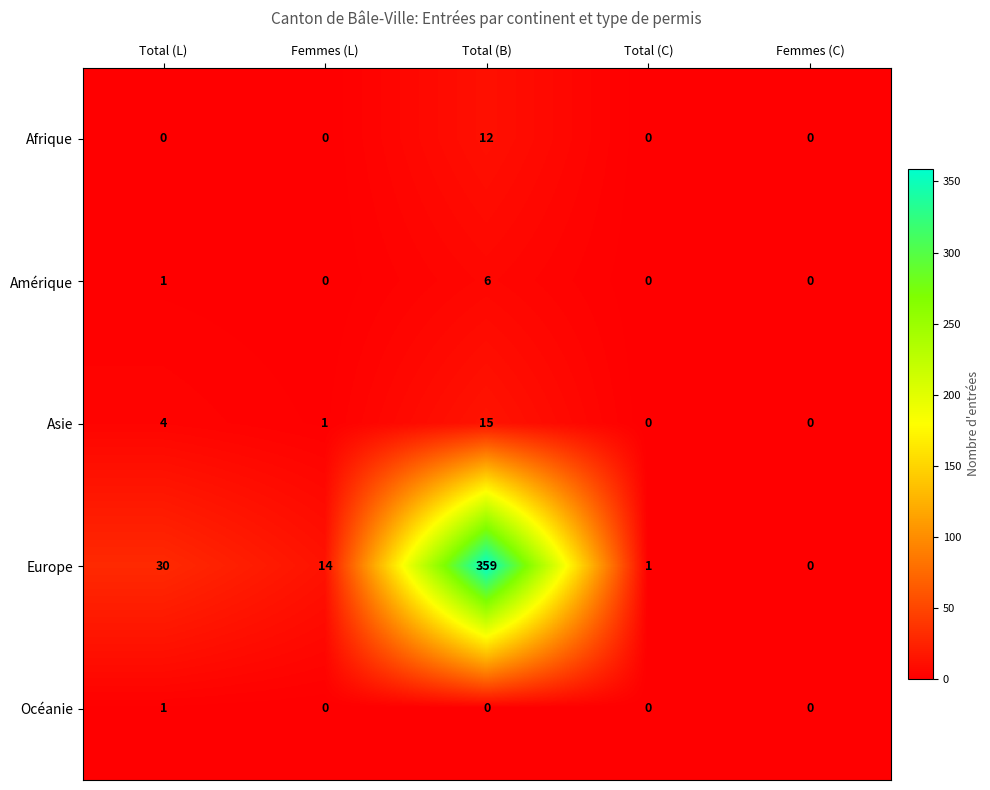

True or false: Afrique has a value of 0 at Femmes (C).

True